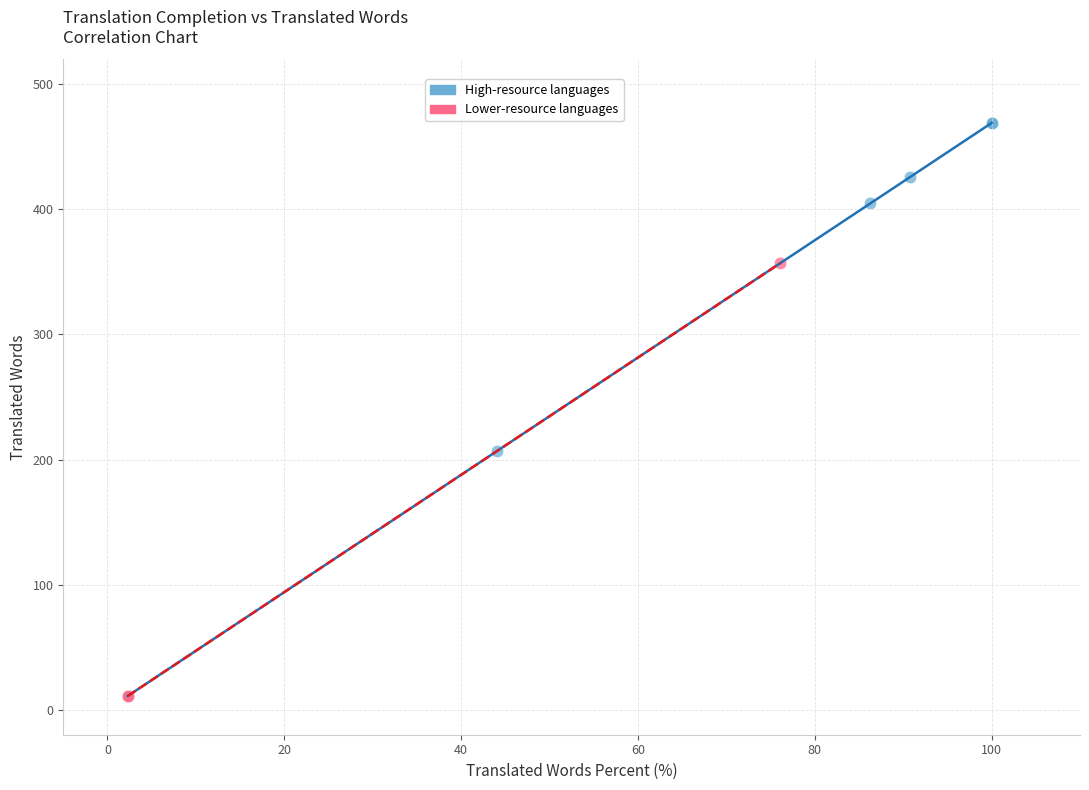

Which series has the widest spread of Y values?

High-resource languages